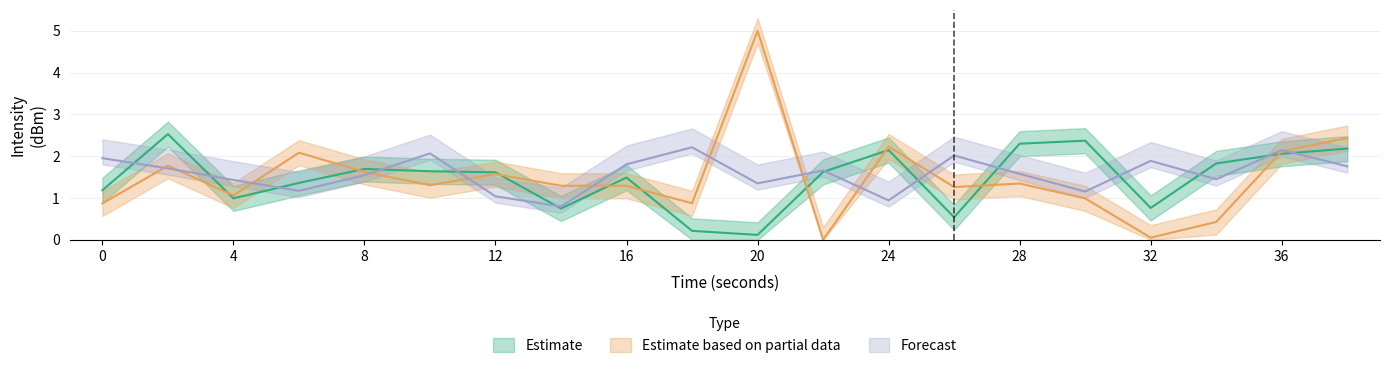

What is the difference between the Estimate based on partial data values at 20 and 6?

2.9